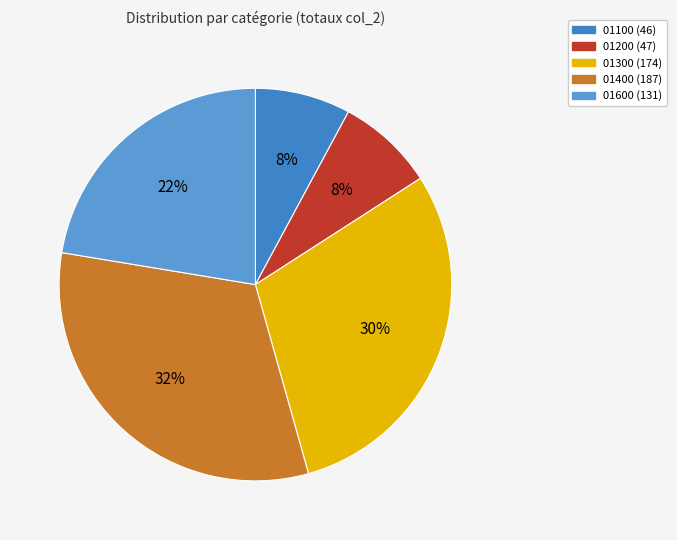

To the nearest percent, what percentage of the pie is 01400?

32%